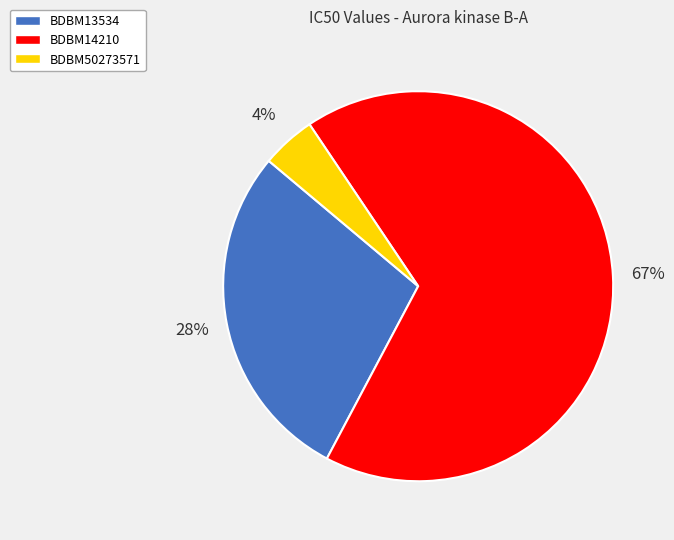

Which slice is the largest?

BDBM14210